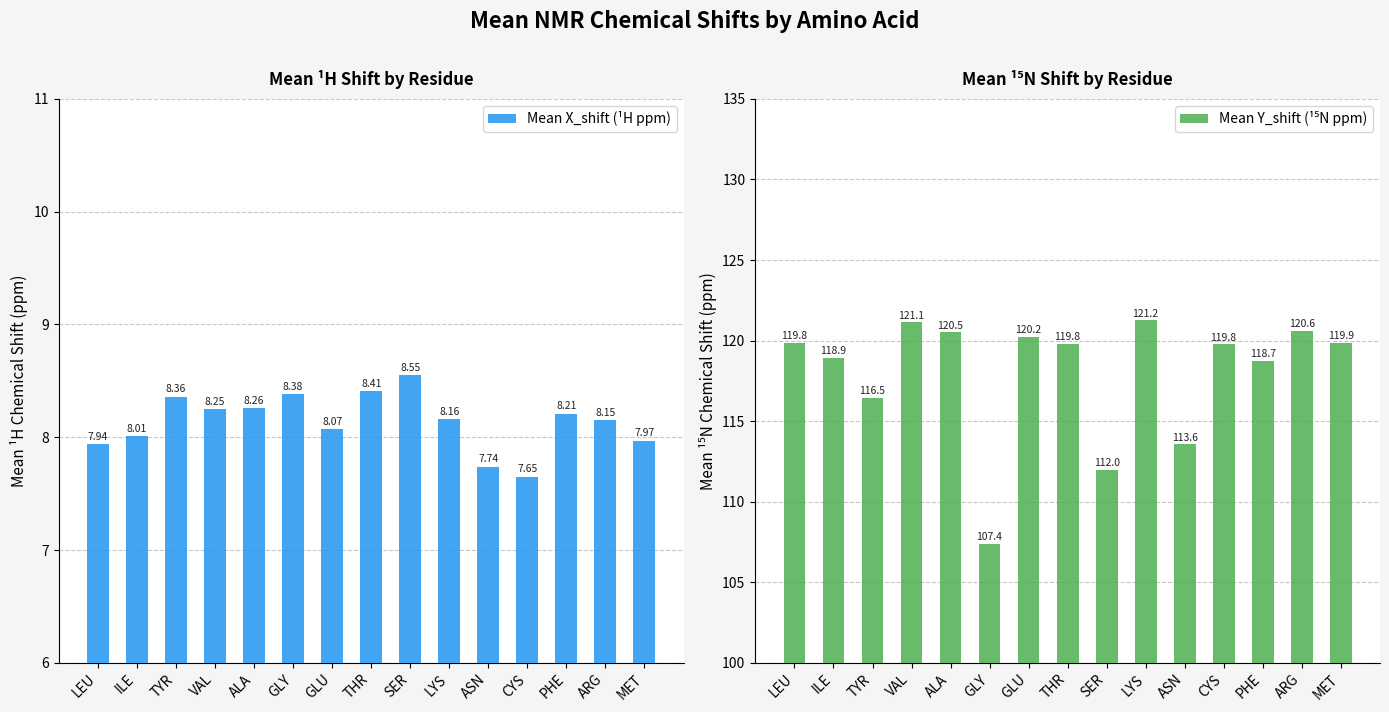

What is the label of the 13th bar from the left?

PHE